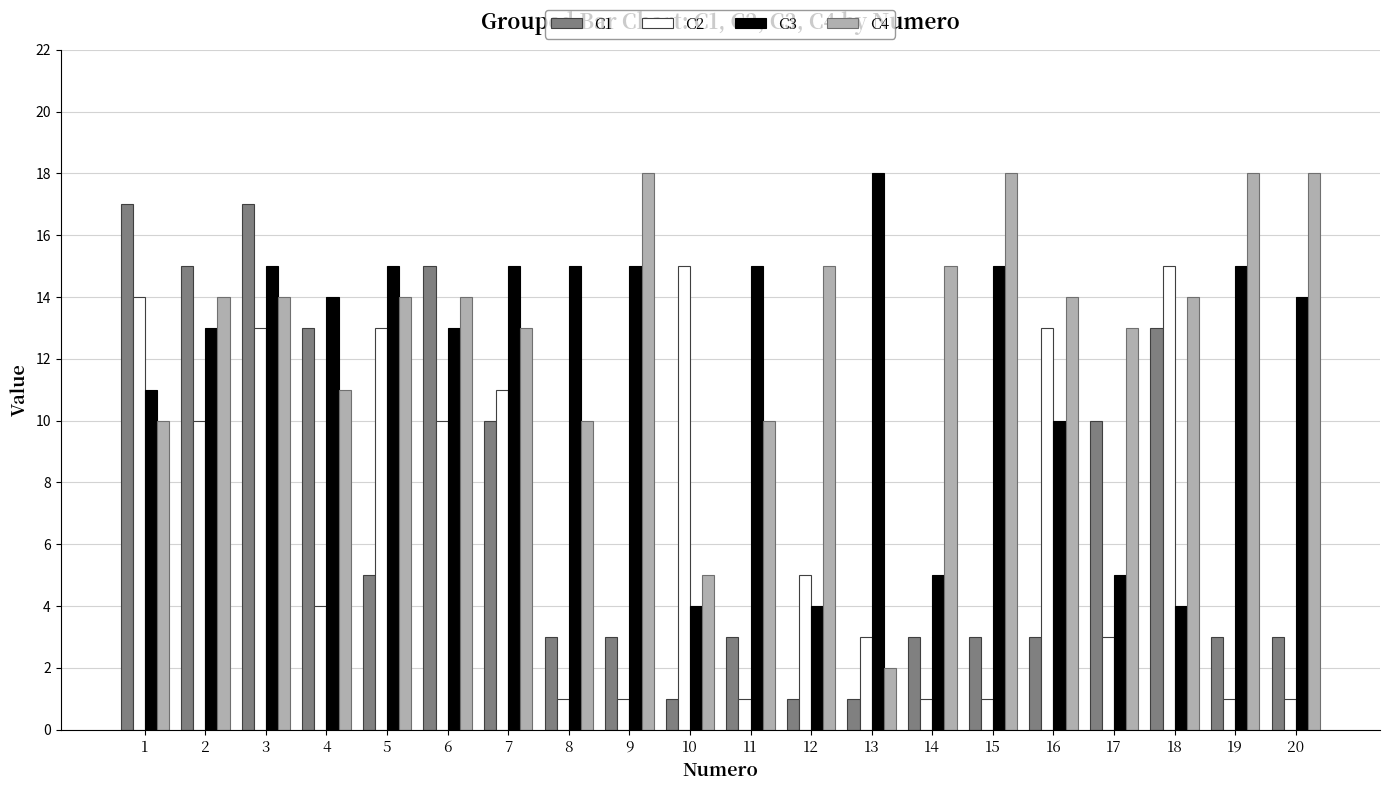

What is the difference between the highest and lowest values at 4?

10